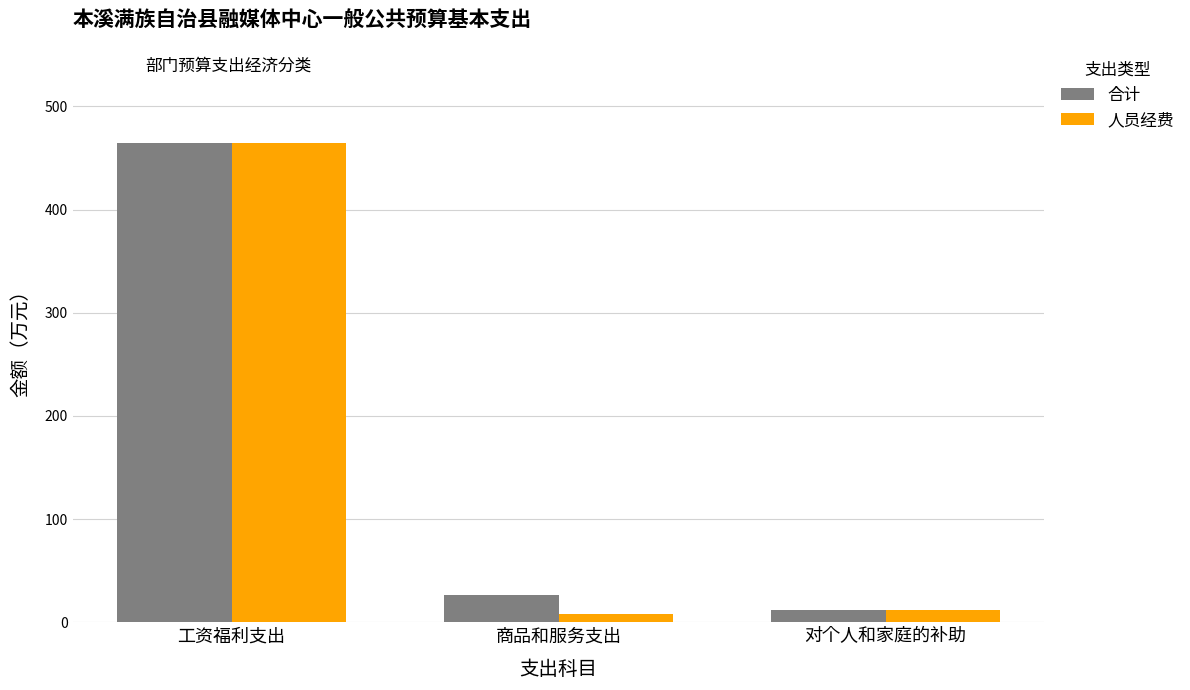

The 合计 series shows 26.6 at 商品和服务支出. True or false?

True